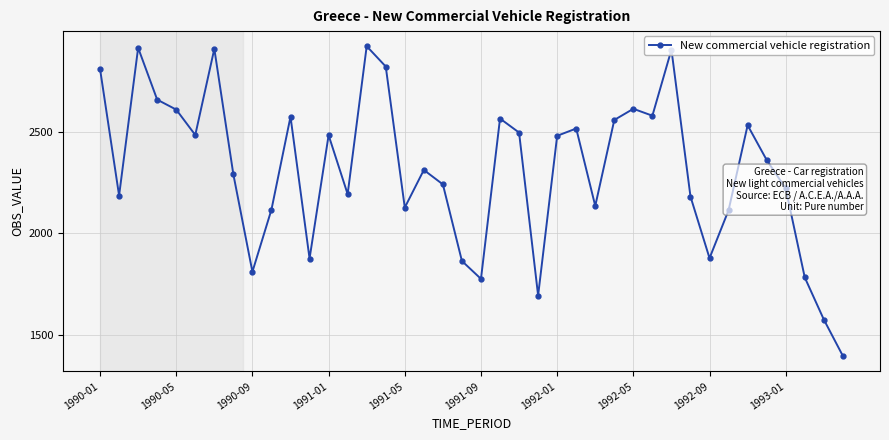

What is the difference between the second highest and minimum values?

1516